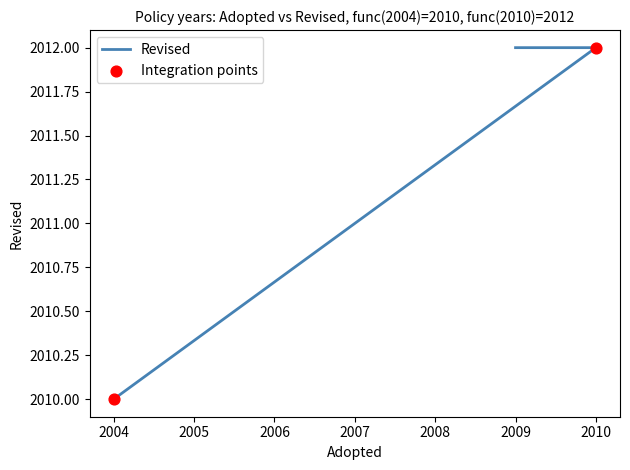

What is the change in value from 2004 to 2010?

+2